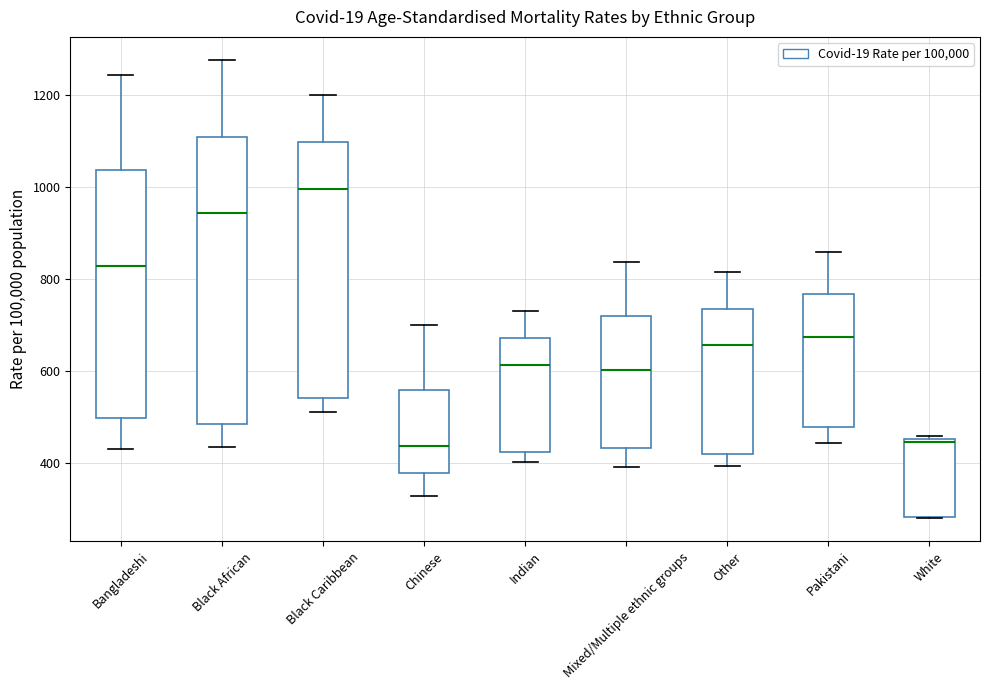

Reading left to right, read every box against the y-axis: the position of its median line, the range the box covers, and the ends of its whiskers. The values are not printed on the chart, so give them approximately, as read against the axis.

Bangladeshi: median 820, box 500 to 1040, whiskers 420 to 1240
Black African: median 940, box 480 to 1100, whiskers 440 to 1280
Black Caribbean: median 1000, box 540 to 1100, whiskers 500 to 1200
Chinese: median 440, box 380 to 560, whiskers 320 to 700
Indian: median 620, box 420 to 680, whiskers 400 to 720
Mixed/Multiple ethnic groups: median 600, box 440 to 720, whiskers 380 to 840
Other: median 660, box 420 to 740, whiskers 400 to 820
Pakistani: median 680, box 480 to 760, whiskers 440 to 860
White: median 440, box 280 to 460, whiskers 280 to 460 (just above the box's upper edge)